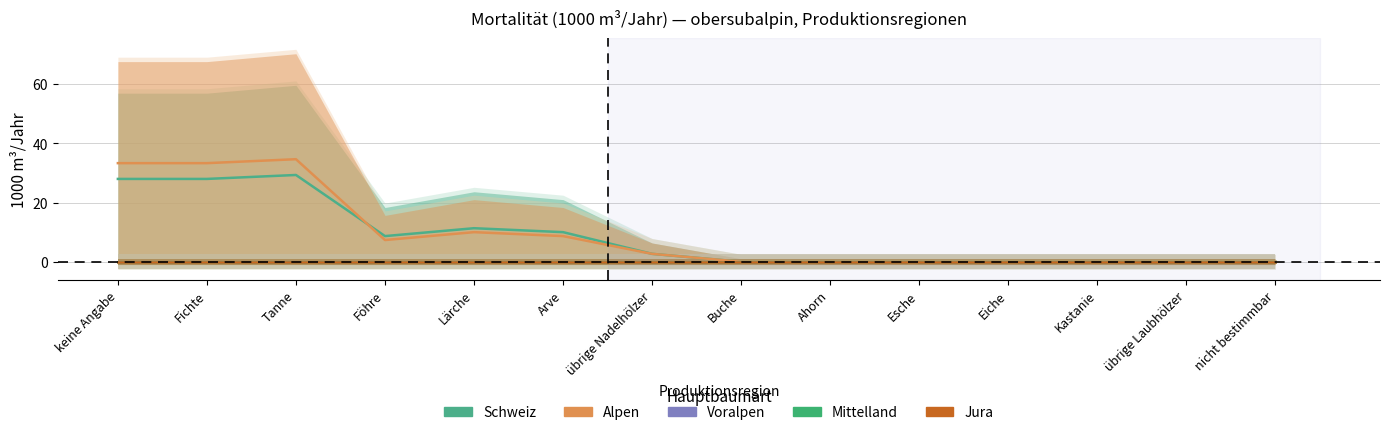

The Voralpen series shows 0.0 at Föhre. True or false?

True